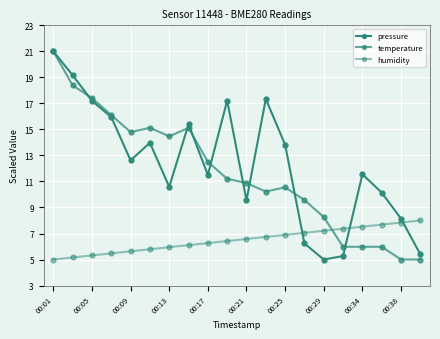

How many data points does each series have?

20